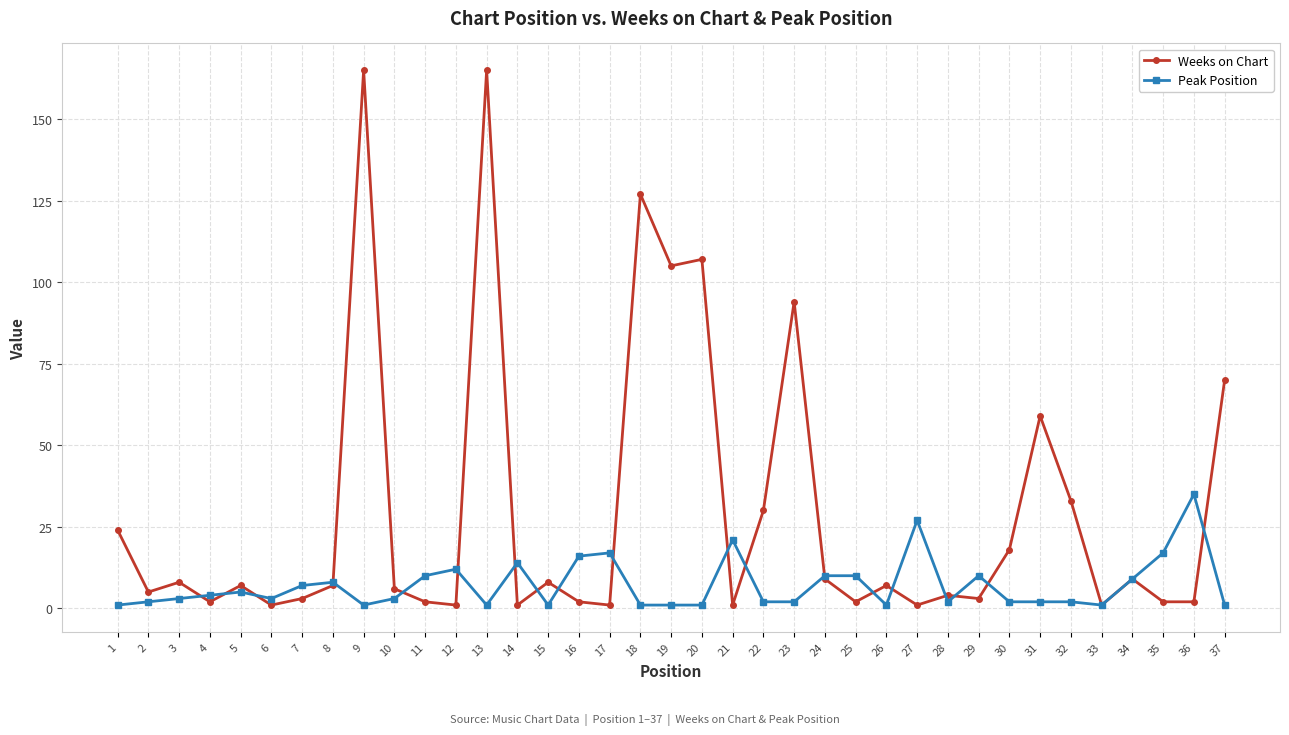

Is the value of Peak Position at 24 greater than the value of Weeks on Chart at 9?

No